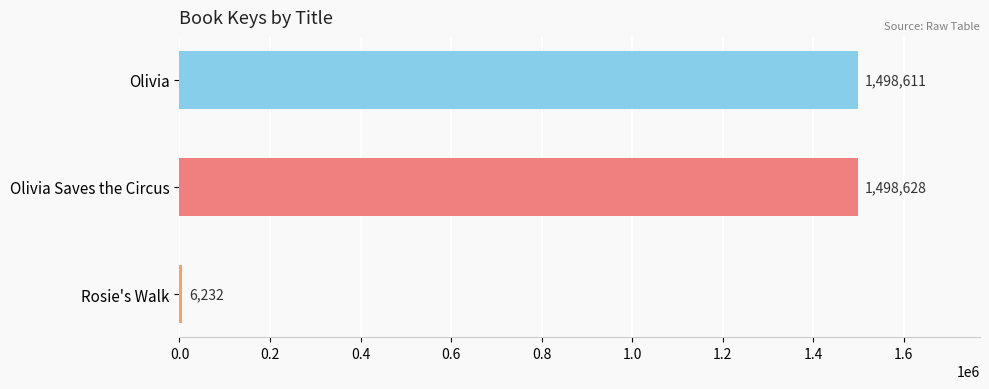

List the labels in order of value, smallest first.

Rosie's Walk, Olivia, Olivia Saves the Circus